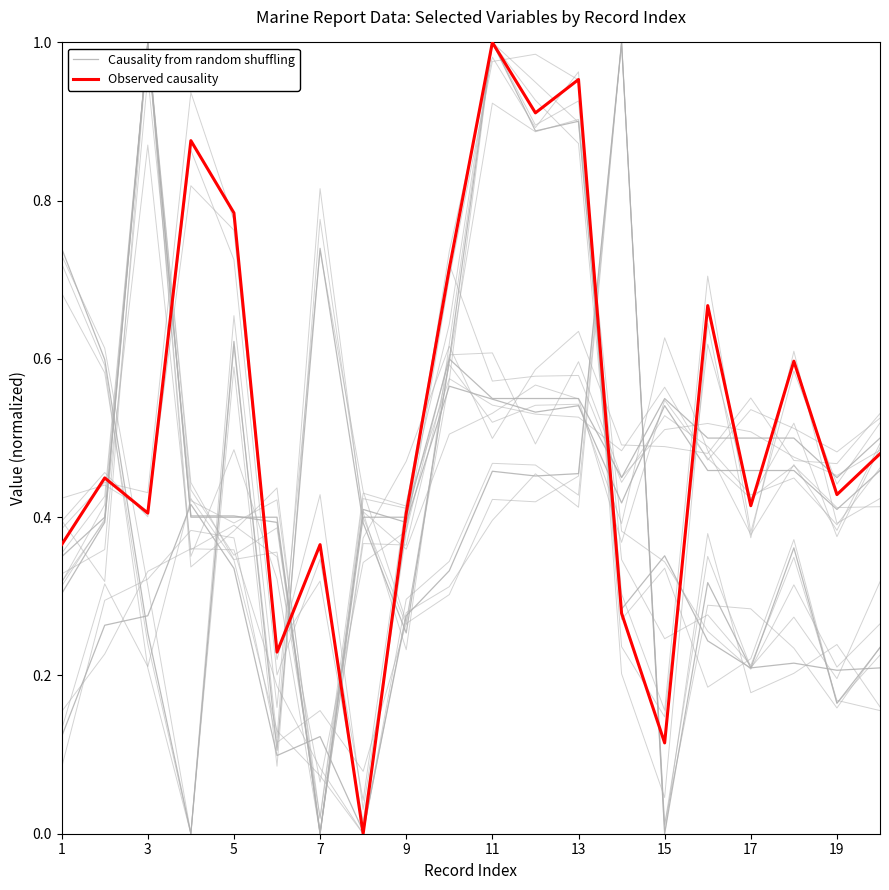

Rank the series at 3 from lowest to highest value.

Causality from random shuffling, Observed causality